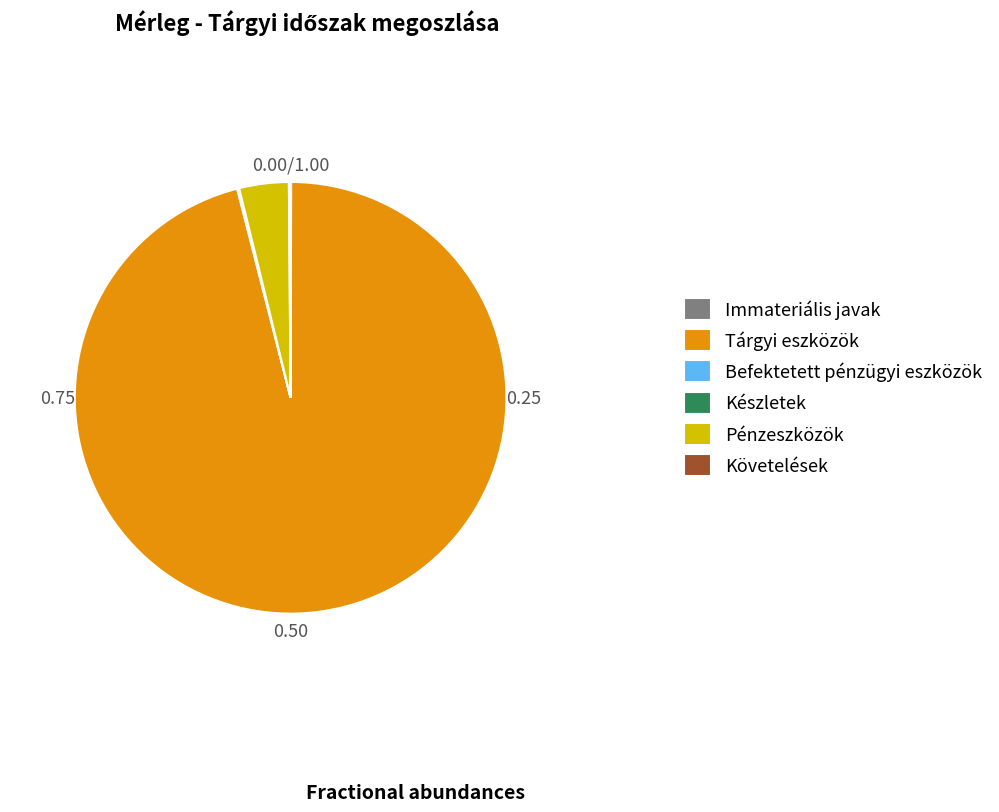

Does Tárgyi eszközök account for over 50% of the chart?

Yes